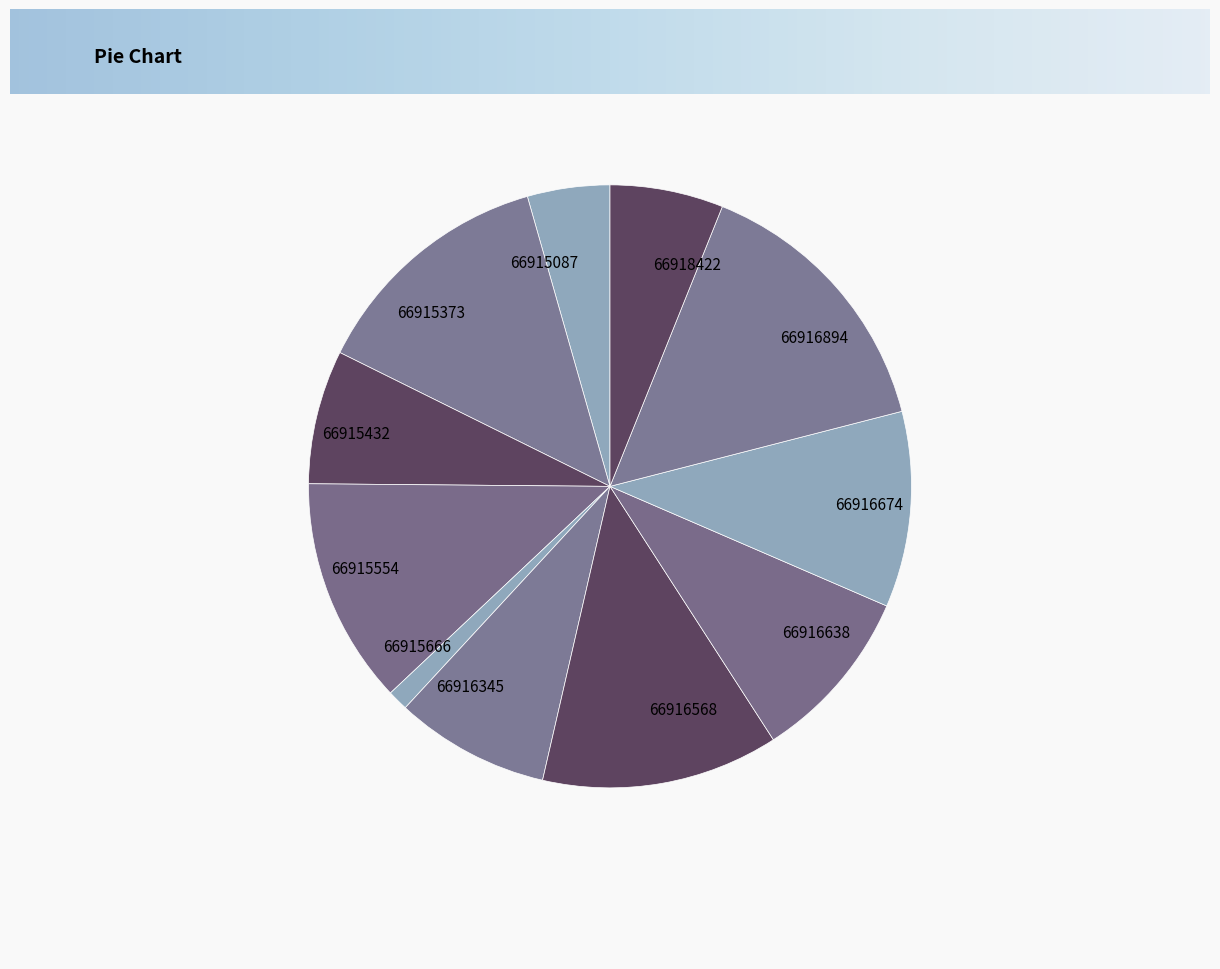

Rank the categories by value from highest to lowest.

66916894, 66915373, 66916568, 66915554, 66916674, 66916638, 66916345, 66915432, 66918422, 66915087, 66915666